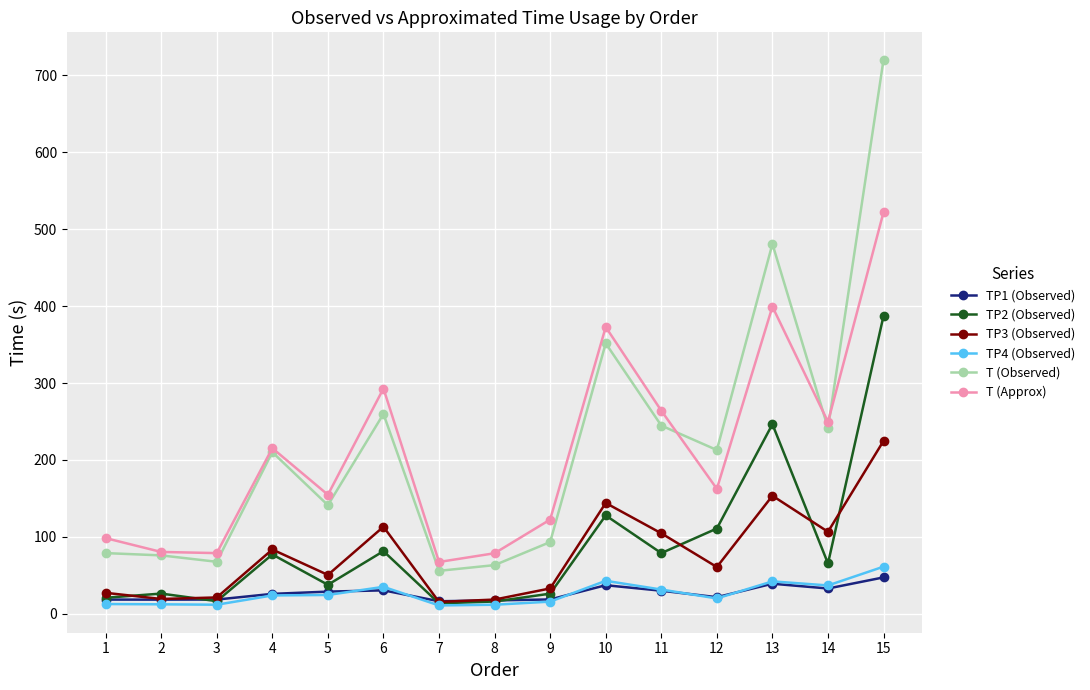

True or false: T (Approx) and T (Observed) cross at least once.

True